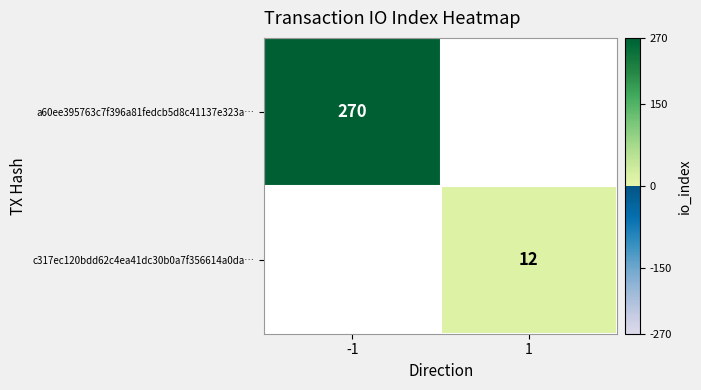

True or false: a60ee395763c7f396a81fedcb5d8c41137e323a… has a value of 270 at -1.

True